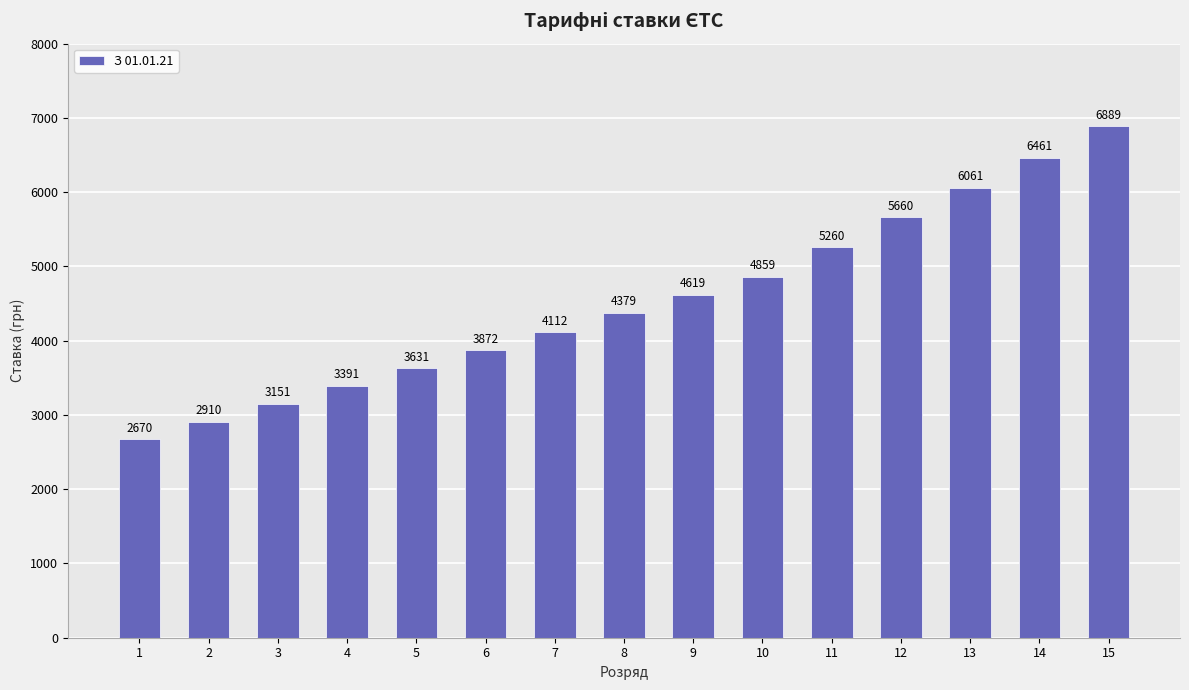

Which has a higher value, 3 or 15?

15